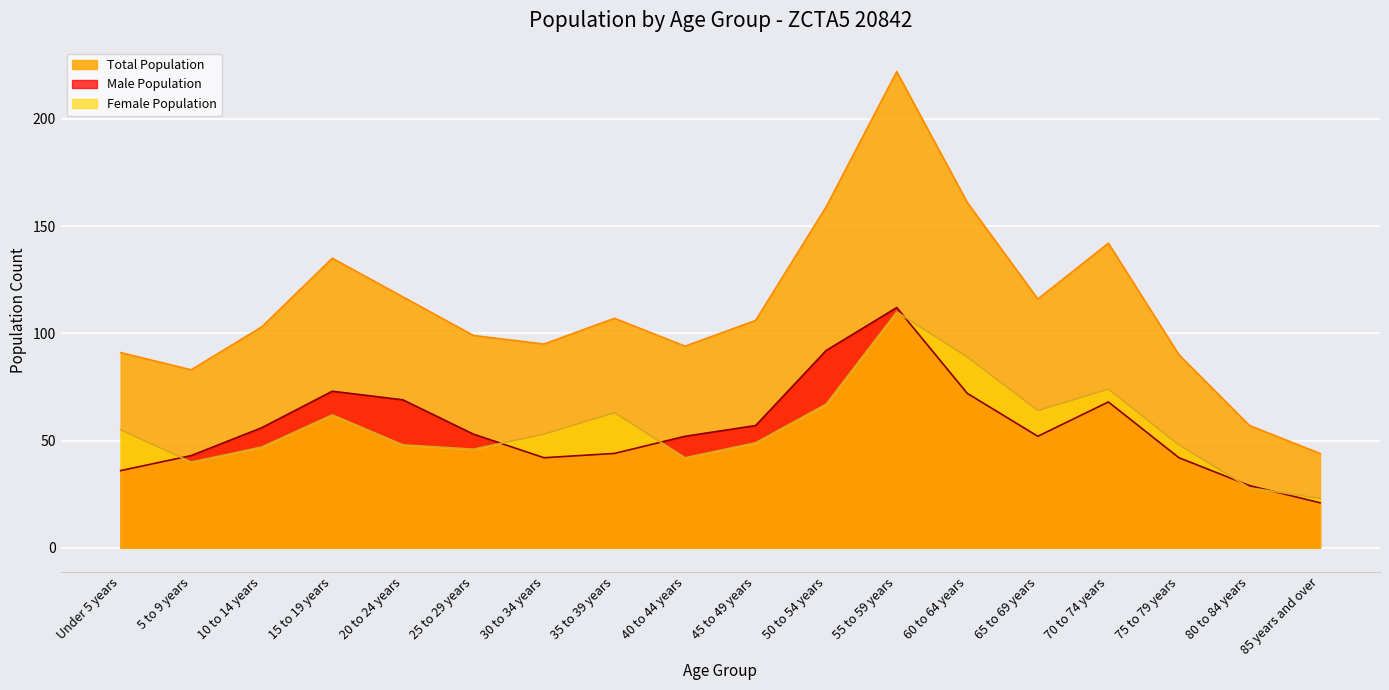

What is the difference between the maximum and minimum values?

178